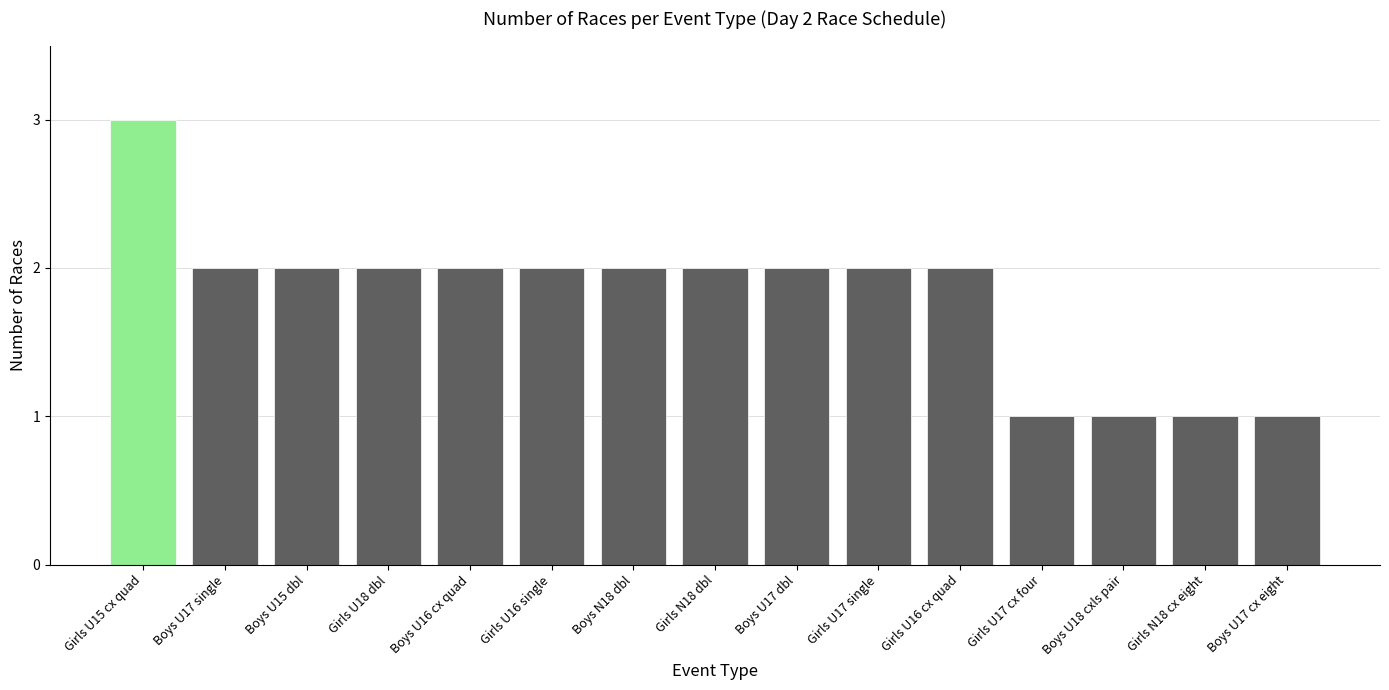

True or false: the data shows 1 at Girls U16 cx quad.

False